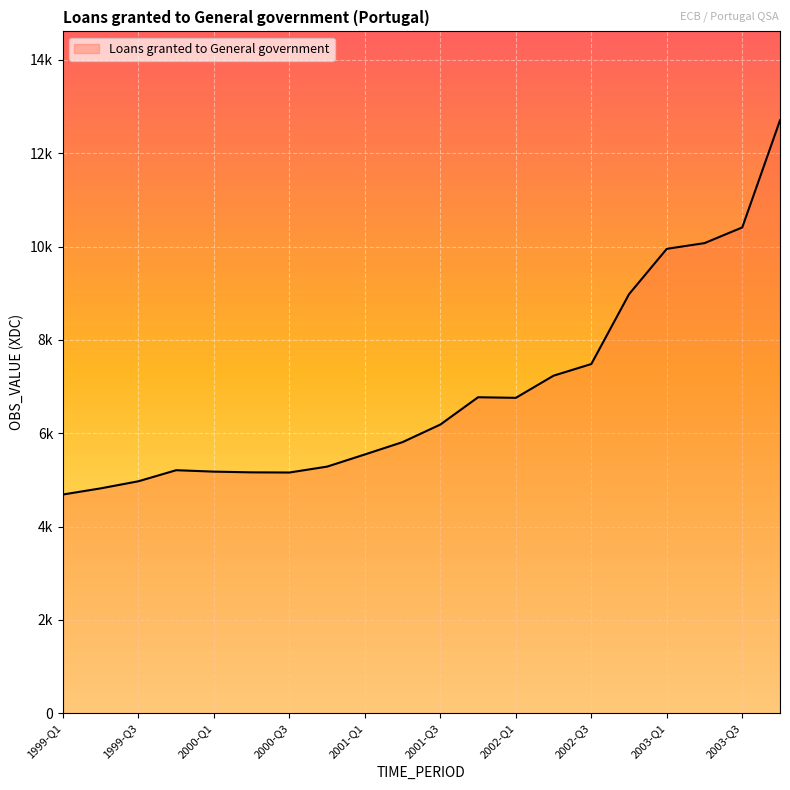

Is this an area chart (filled region under the line)?

Yes